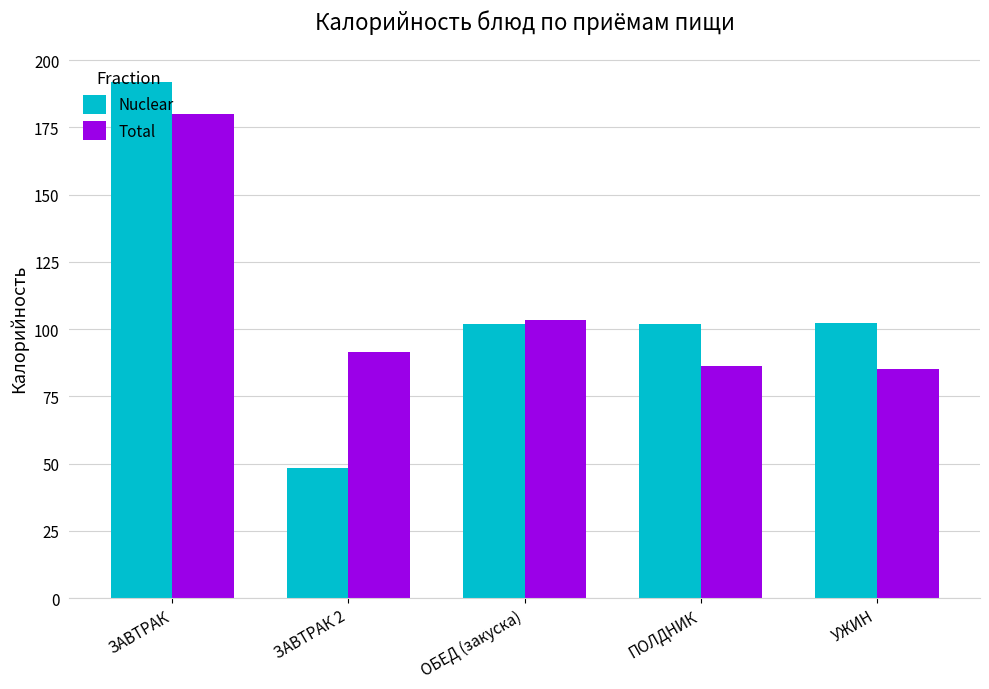

What is the spread (max minus min) of values at ПОЛДНИК?

15.7